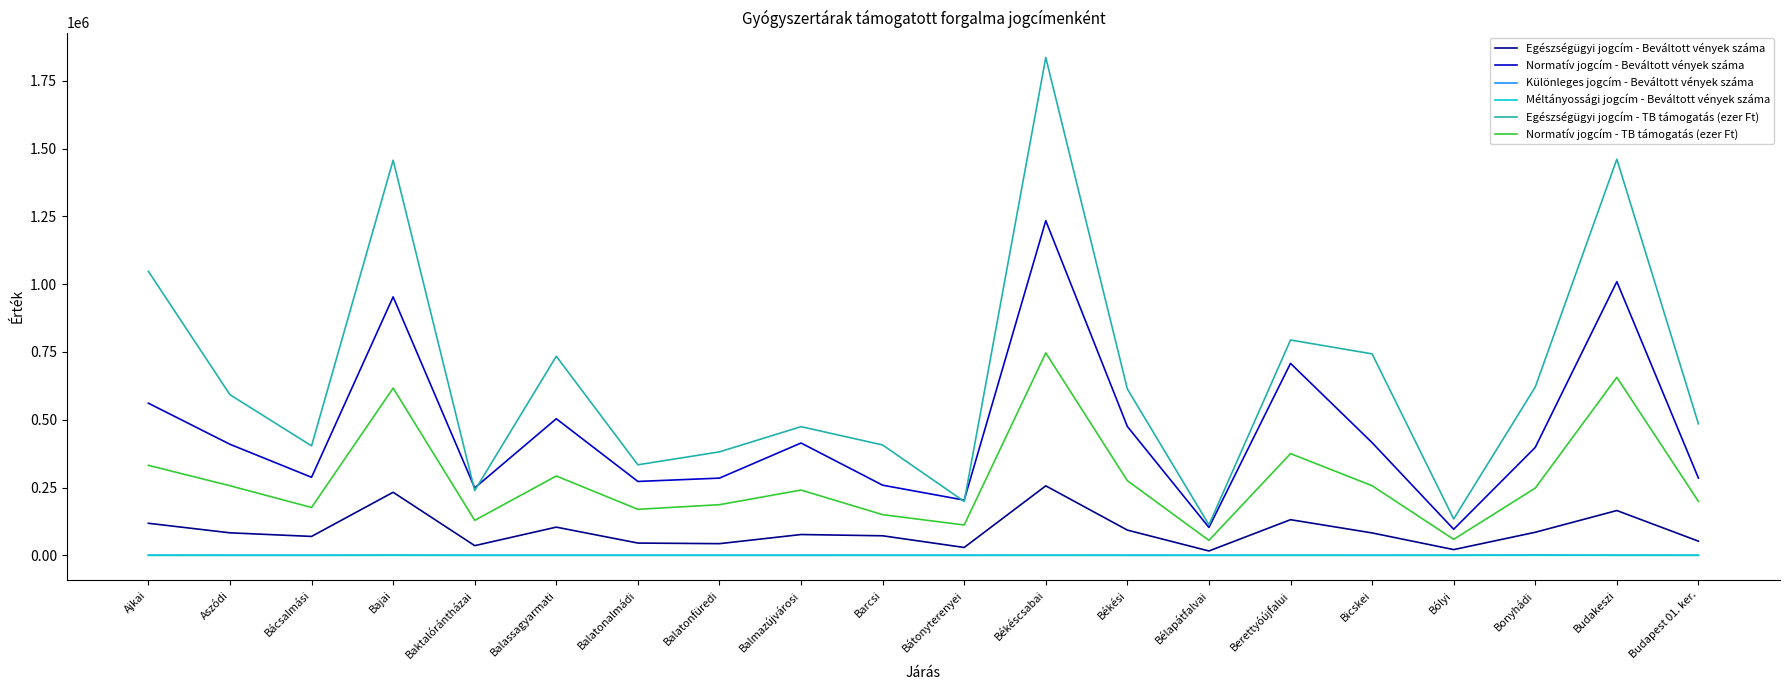

Between Bátonyterenyei and Berettyóújfalui, which series saw the biggest shift?

Egészségügyi jogcím - TB támogatás (ezer Ft)